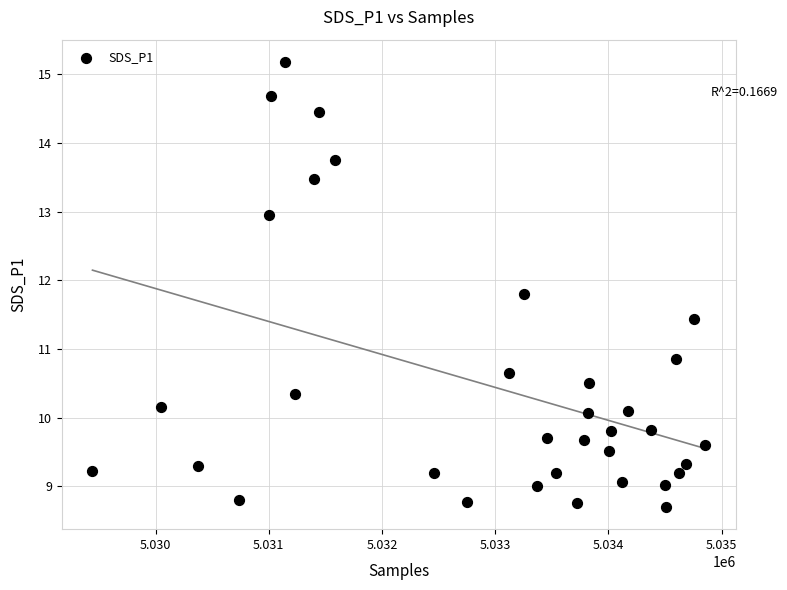

What is the range of Y values (max minus min)?

6.5